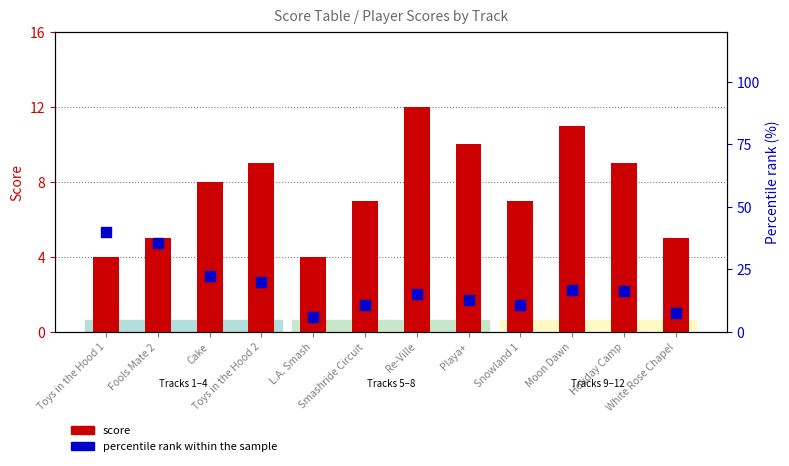

At how many categories does at least one series exceed 15?

7